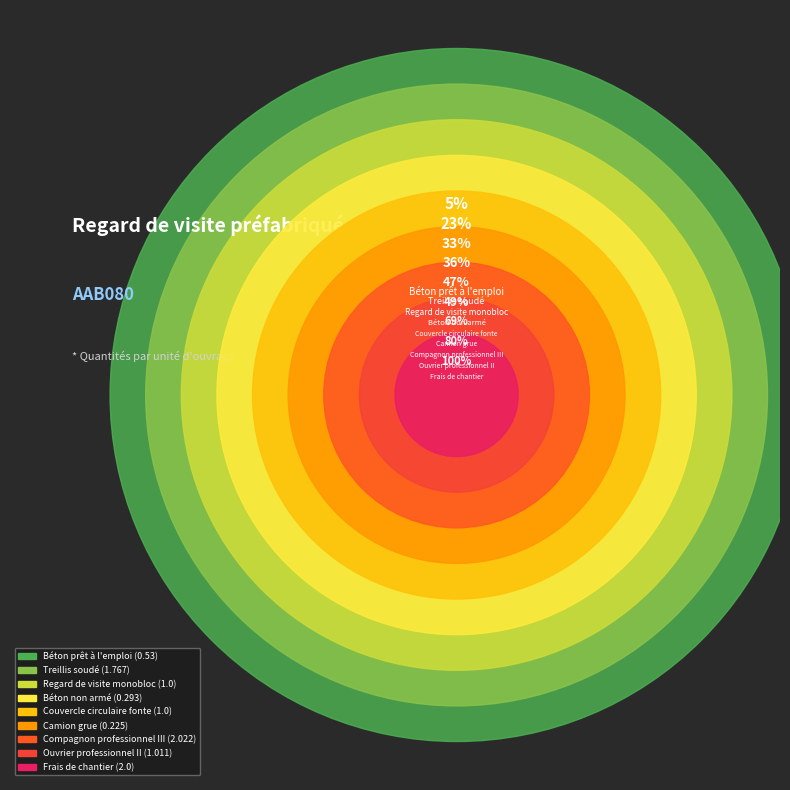

What is the change in value from Béton prêt à l'emploi to Regard de visite monobloc?

+0.5